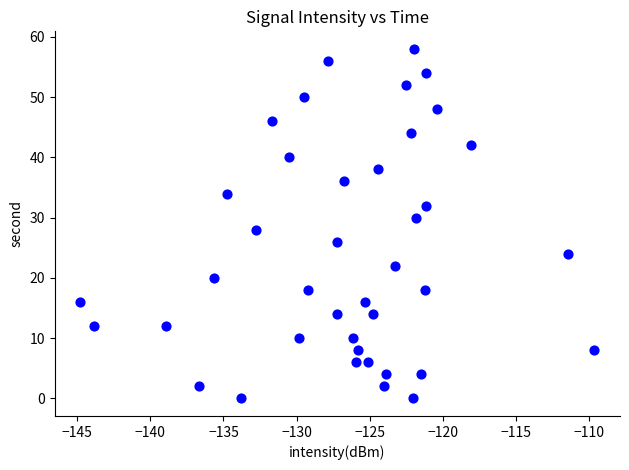

What is the range of Y values (max minus min)?

58